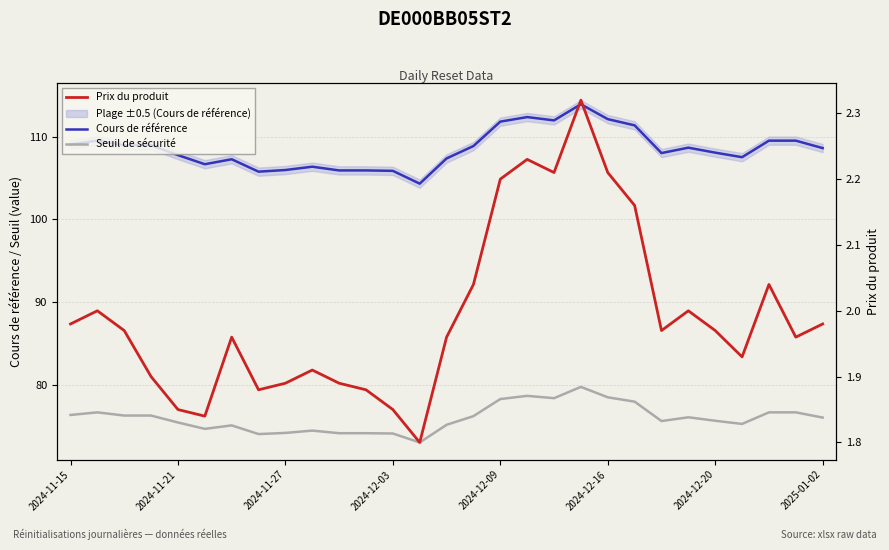

True or false: Cours de référence and Prix du produit intersect in this chart.

False